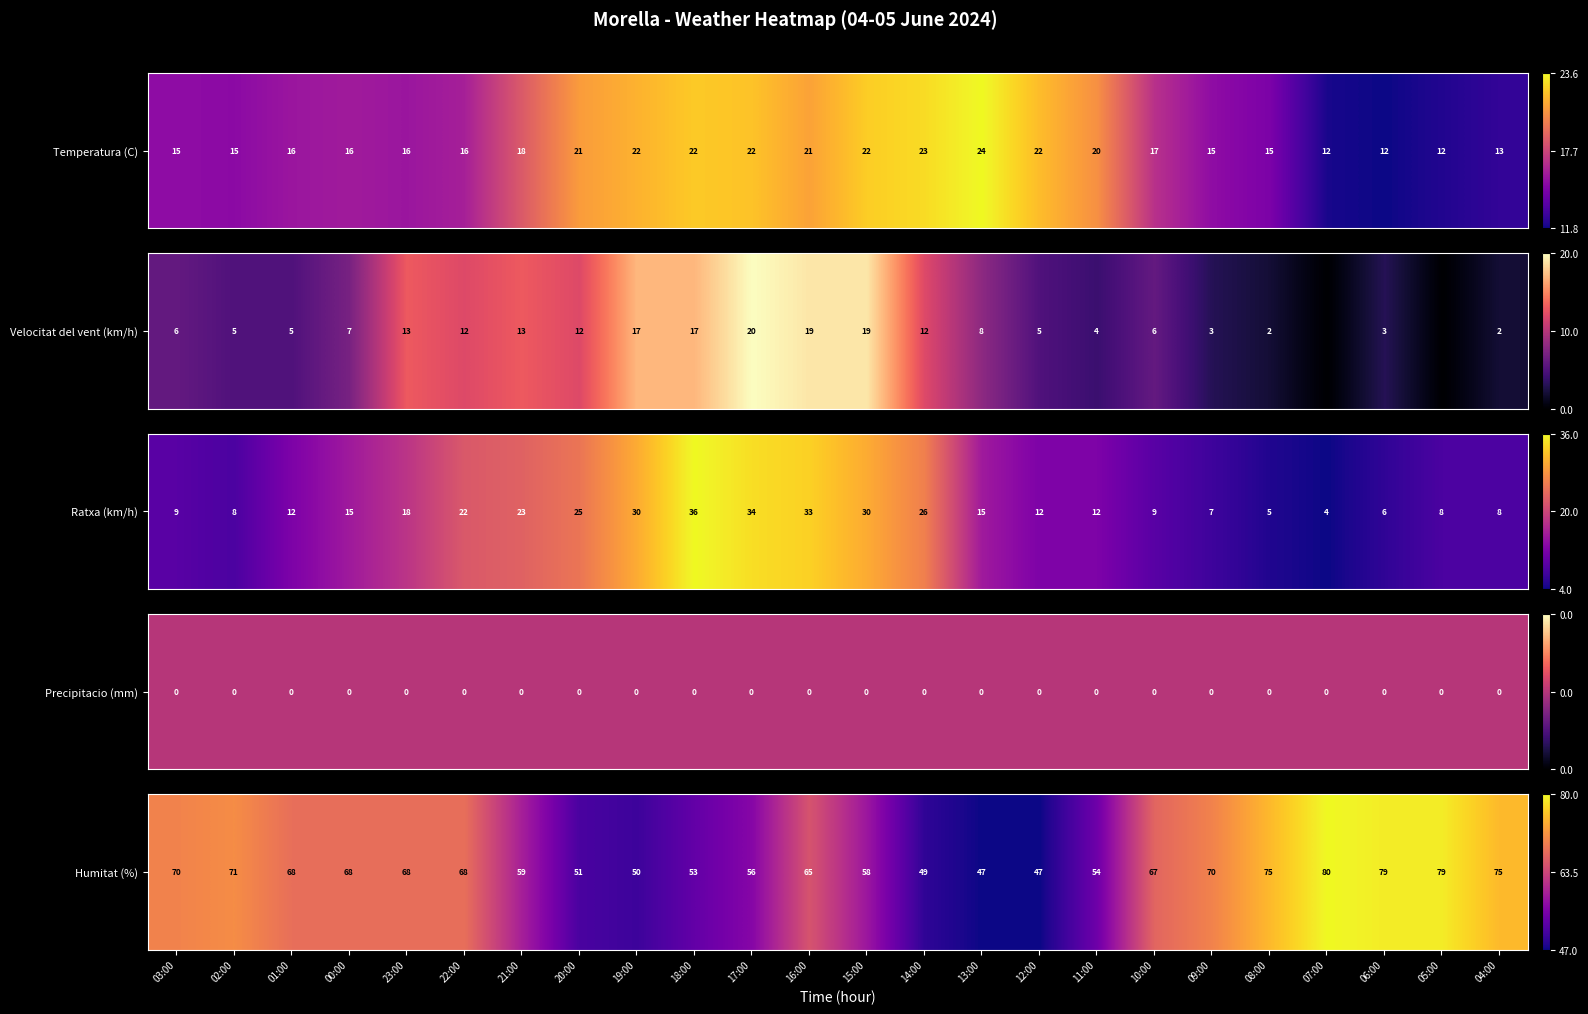

At which category does the chart reach its peak across all series?

07:00